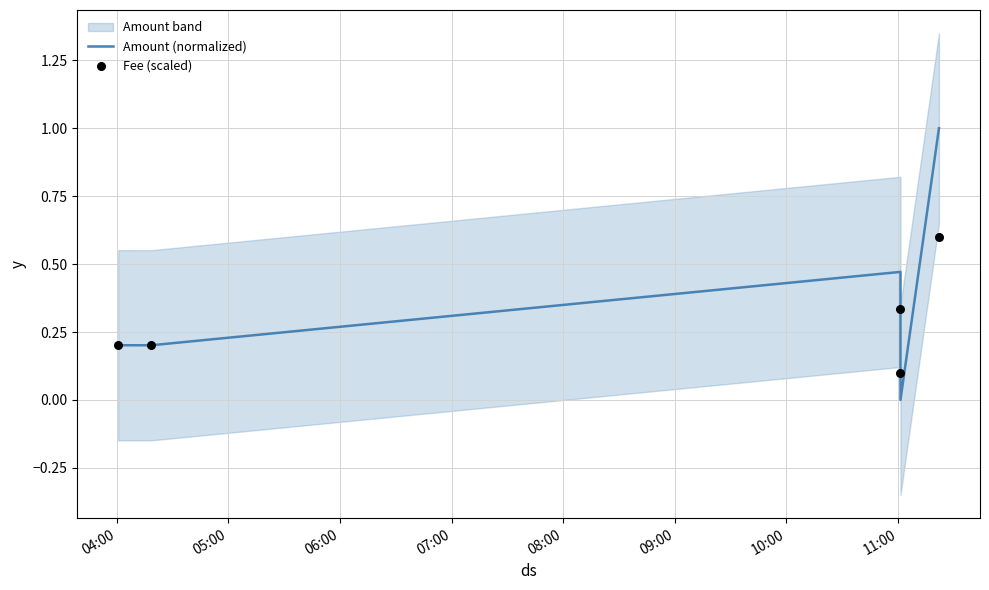

At how many categories does at least one series exceed 0?

5